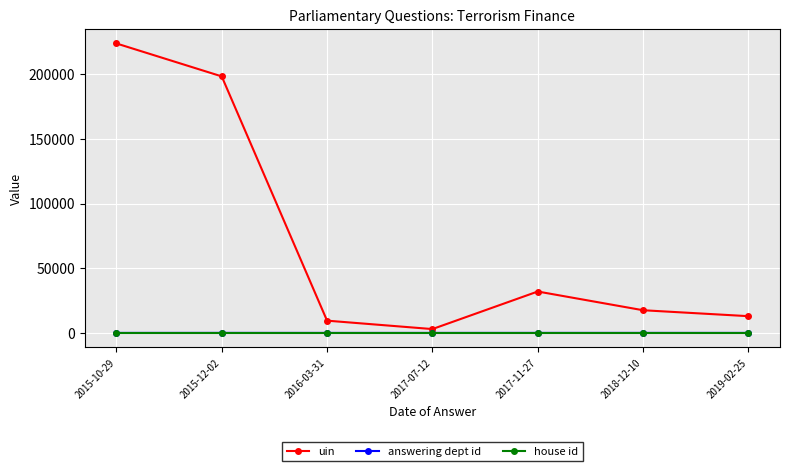

The value of uin at 2018-12-10 is 9841. True or false?

False